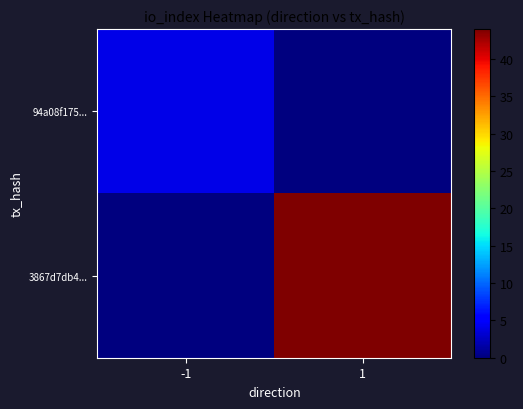

Between -1 and 1, which series saw the biggest shift?

3867d7db4...